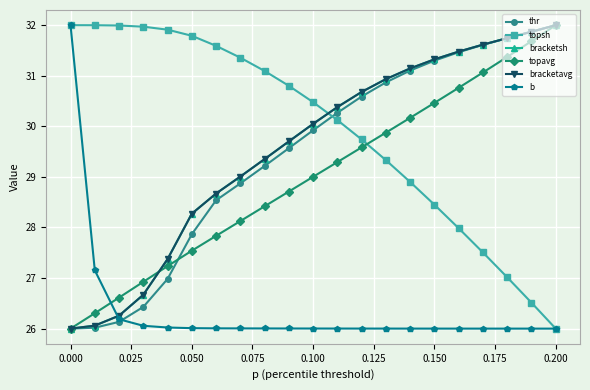

Is this an area chart (filled region under the line)?

No